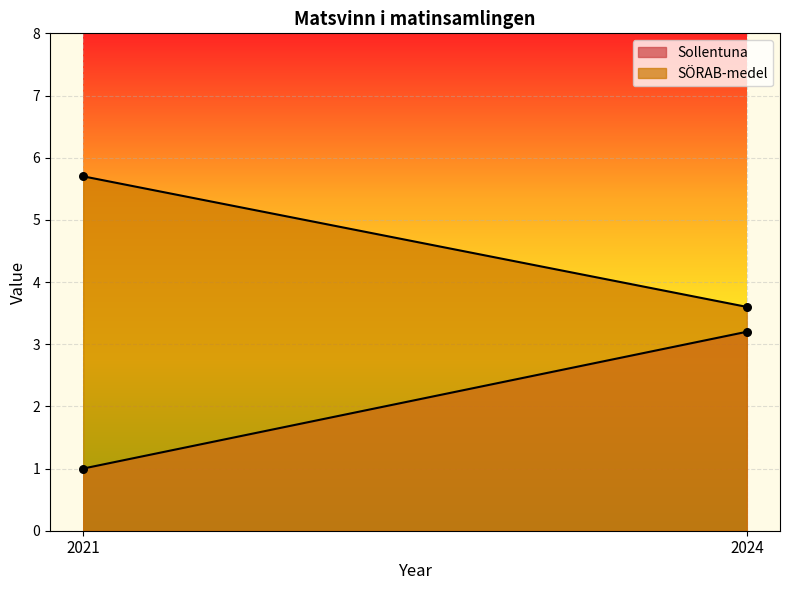

Which series reaches the maximum Y coordinate?

SÖRAB-medel